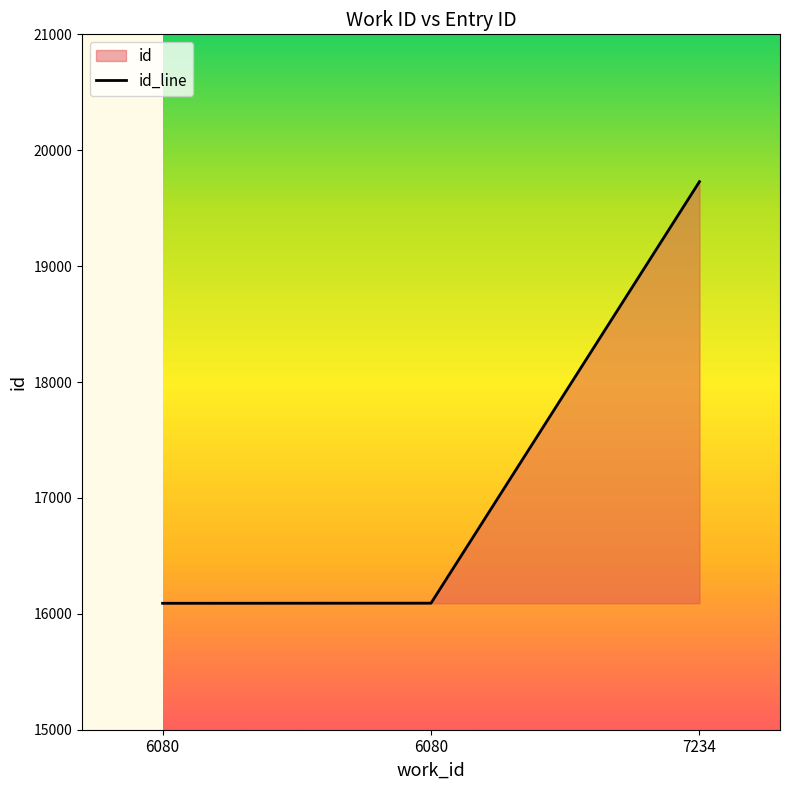

Read the value at 7234, to the nearest 100.

19700